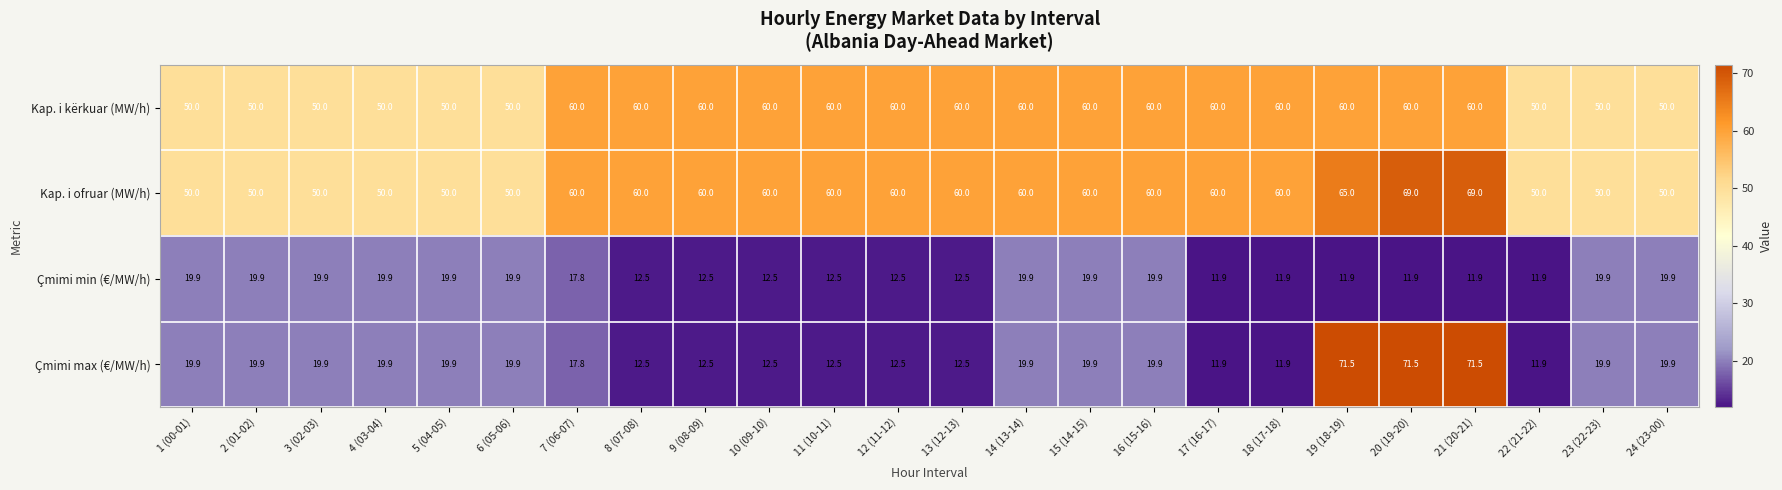

Is it true that Kap. i kërkuar (MW/h) equals 60.0 at 17 (16-17)?

True